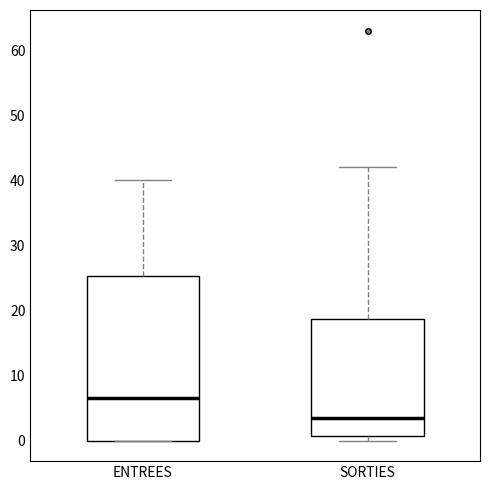

Which box has the lowest median line?

SORTIES